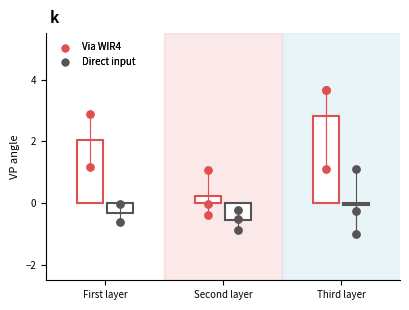

What are all the series names shown in the legend?

Via WIR4, Direct input